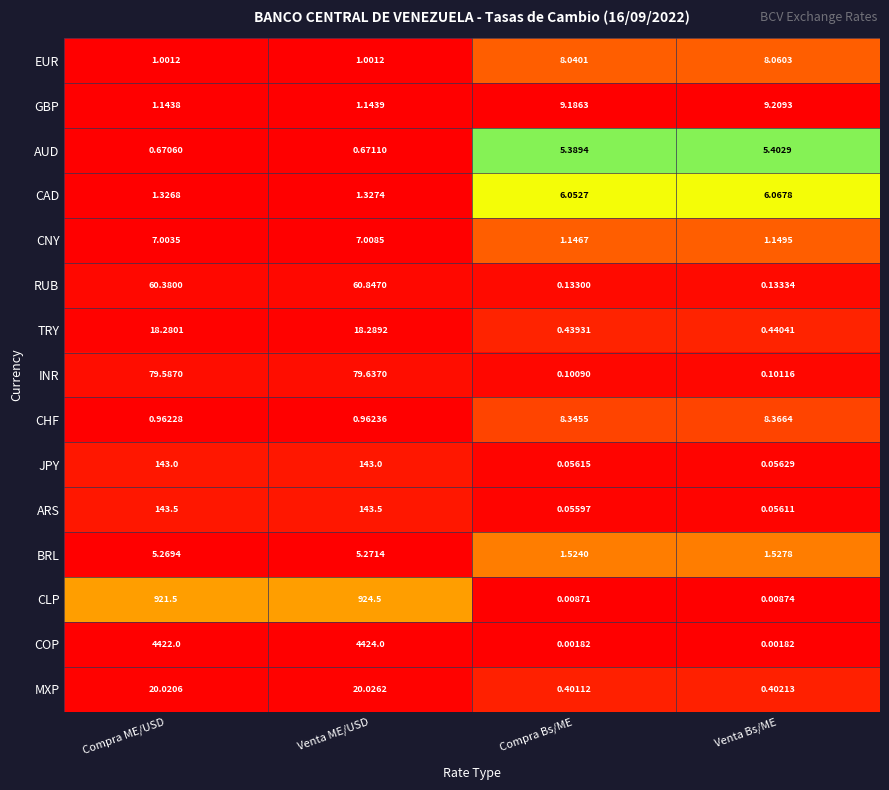

Which category has the lowest value in the GBP series?

Compra ME/USD